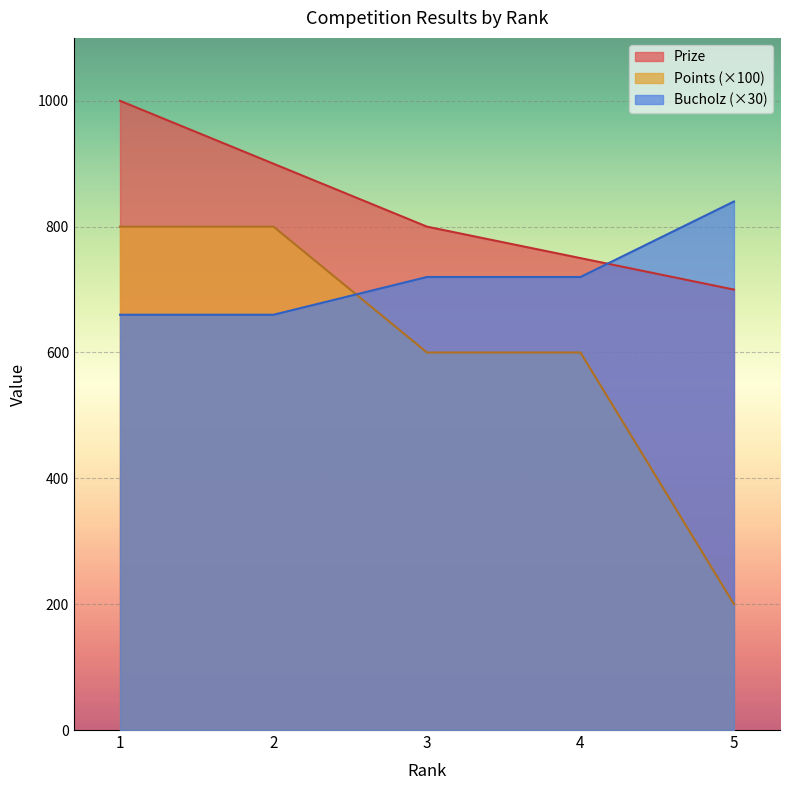

How many lines are shown in the chart?

3